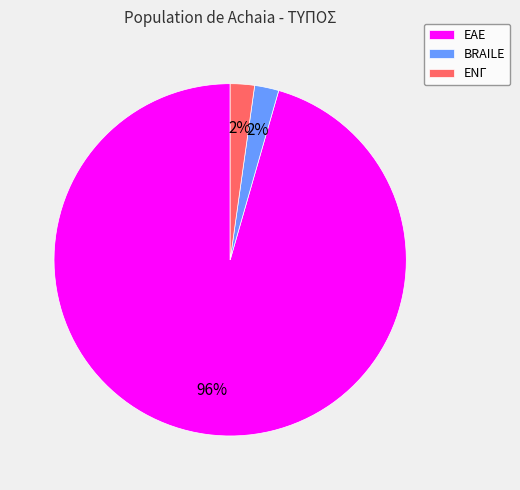

To the nearest percent, what percentage of the pie is ΕΝΓ?

2%